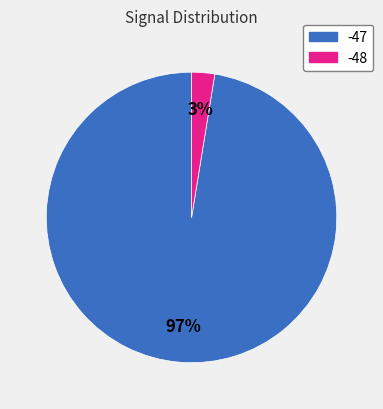

Do -47 and -48 together represent more than half of the pie?

Yes